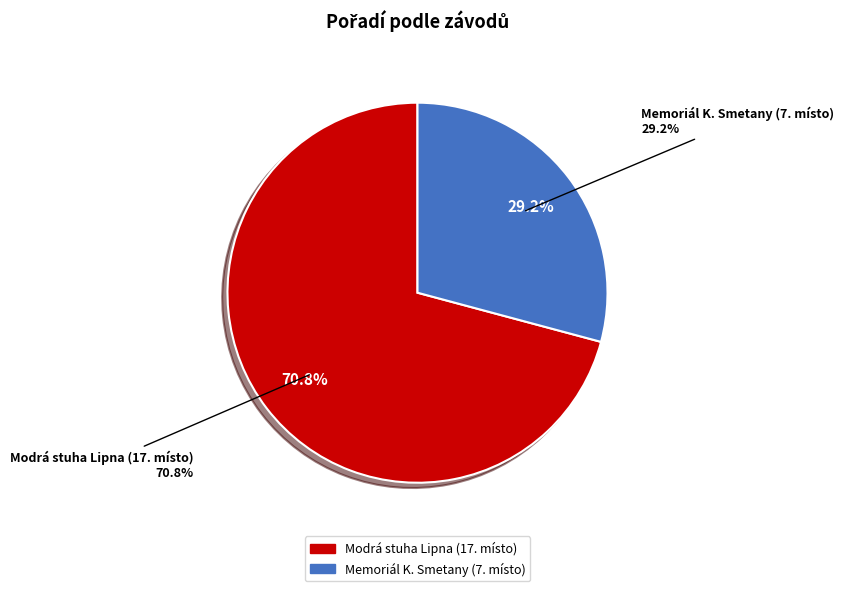

To the nearest percent, what percentage of the pie is 221321?

71%